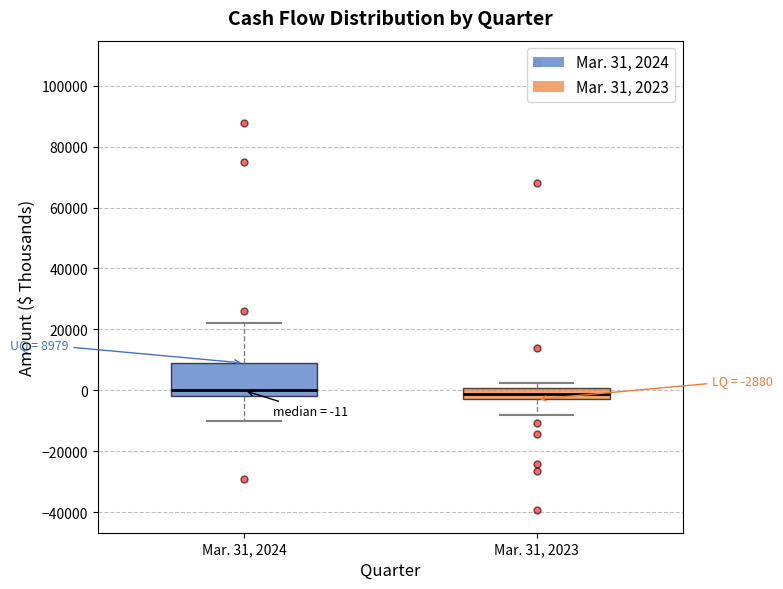

Comparing the boxes themselves (not the whiskers), which one is the tallest?

Mar. 31, 2024